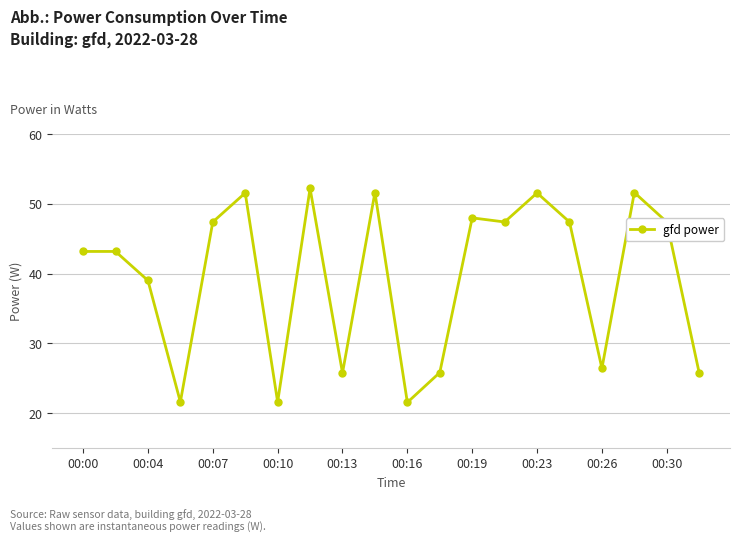

What is the value of the 9th point from the left?

25.8